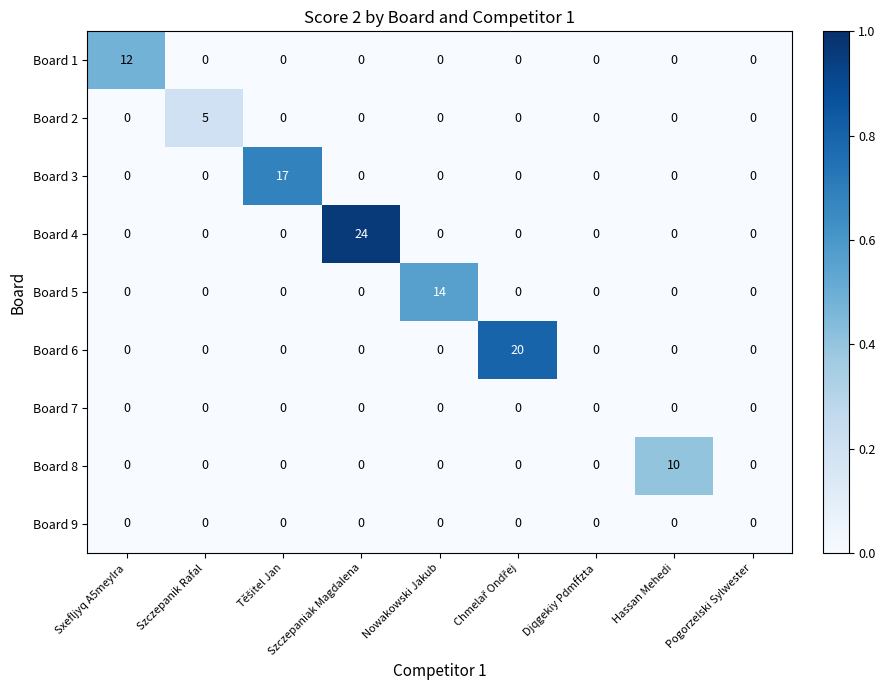

Which category has the highest value across all series?

Szczepaniak Magdalena